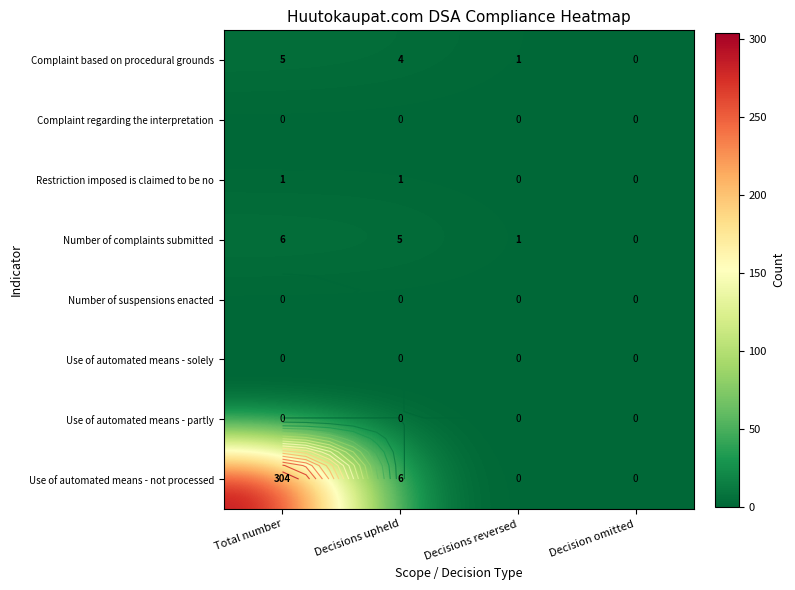

At which label does Number of complaints submitted reach its peak?

Total number